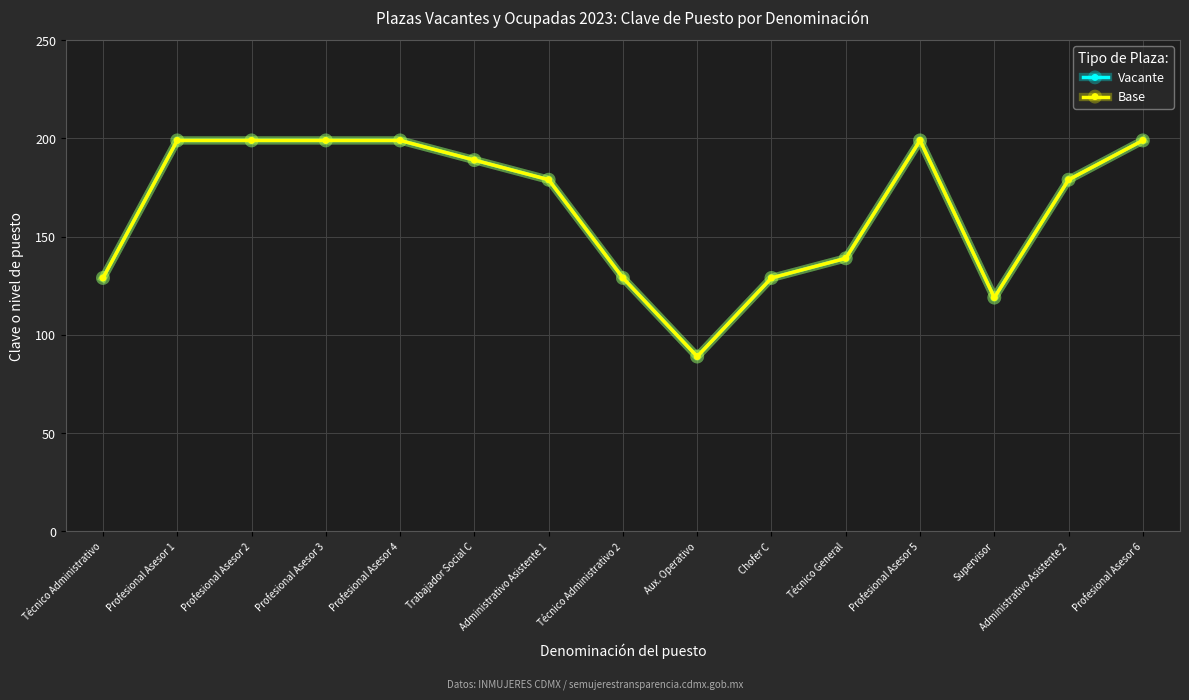

Reading left to right, extract all data points from this chart.

Vacante: Técnico Administrativo=129	Profesional Asesor 1=199	Profesional Asesor 2=199	Profesional Asesor 3=199	Profesional Asesor 4=199	Trabajador Social C=189	Administrativo Asistente 1=179	Técnico Administrativo 2=129	Aux. Operativo=89	Chofer C=129	Técnico General=139	Profesional Asesor 5=199	Supervisor=119	Administrativo Asistente 2=179	Profesional Asesor 6=199
Base: Técnico Administrativo=129	Profesional Asesor 1=199	Profesional Asesor 2=199	Profesional Asesor 3=199	Profesional Asesor 4=199	Trabajador Social C=189	Administrativo Asistente 1=179	Técnico Administrativo 2=129	Aux. Operativo=89	Chofer C=129	Técnico General=139	Profesional Asesor 5=199	Supervisor=119	Administrativo Asistente 2=179	Profesional Asesor 6=199